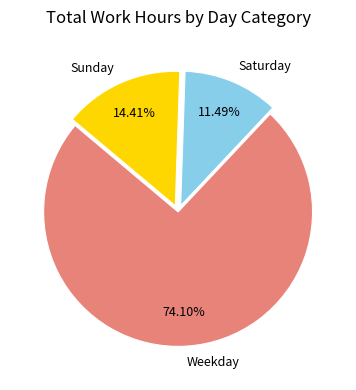

Does any single category account for the majority?

Yes